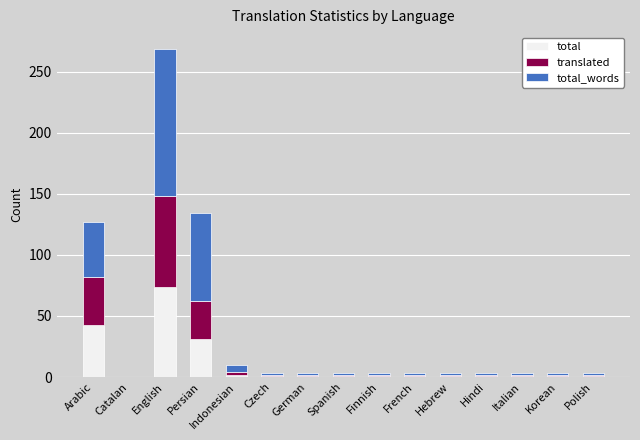

How many distinct data groups are displayed?

3